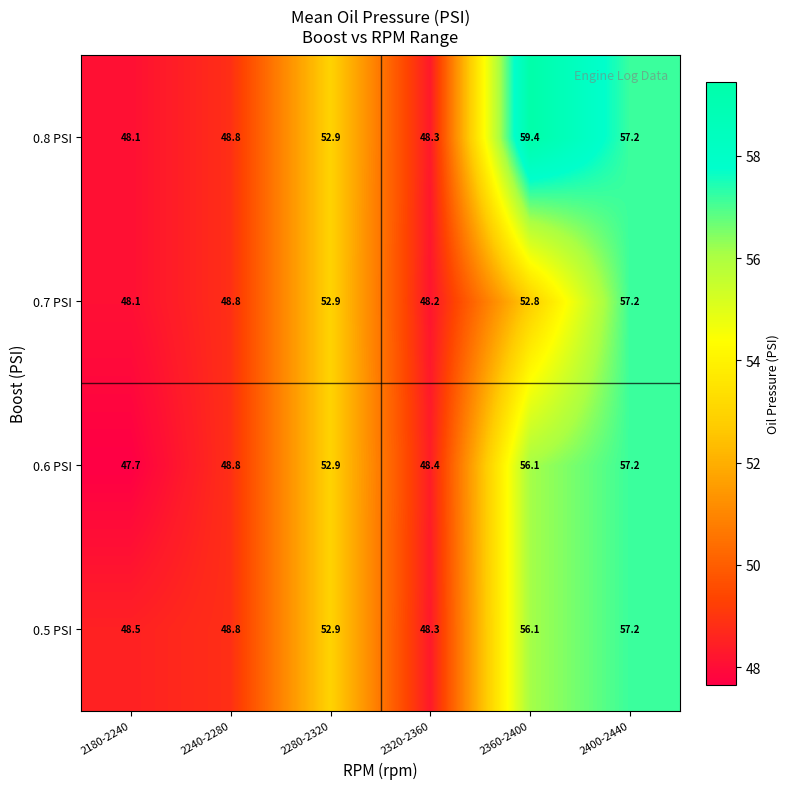

At how many categories does at least one series exceed 57?

2